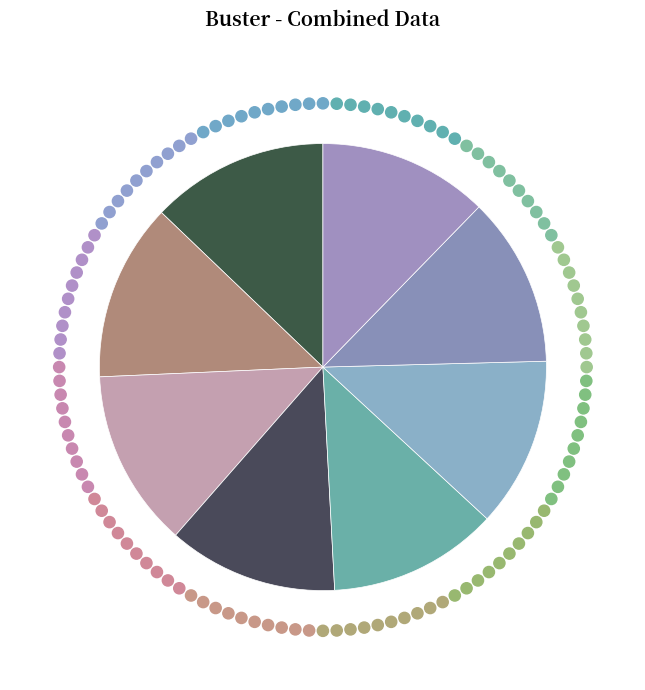

How many slices are in this pie chart?

8